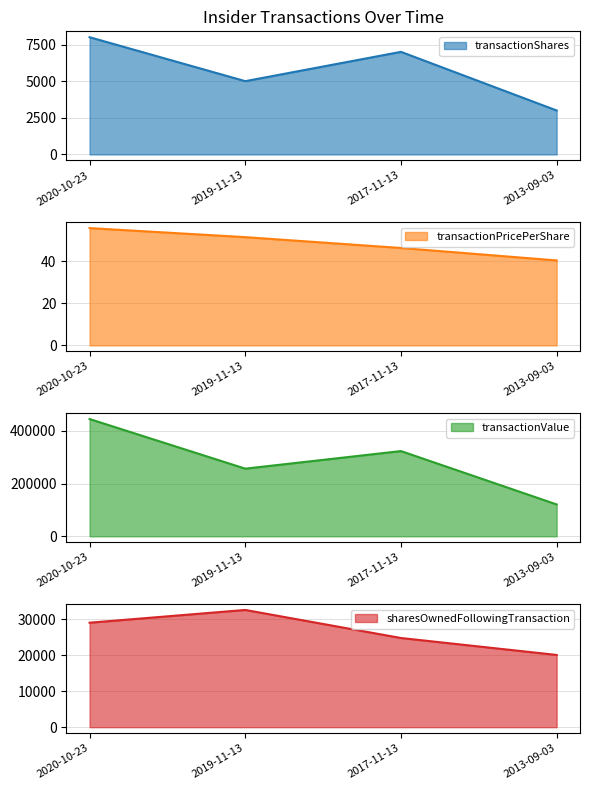

At 2017-11-13, list the series in order from largest to smallest.

transactionValue, sharesOwnedFollowingTransaction, transactionShares, transactionPricePerShare